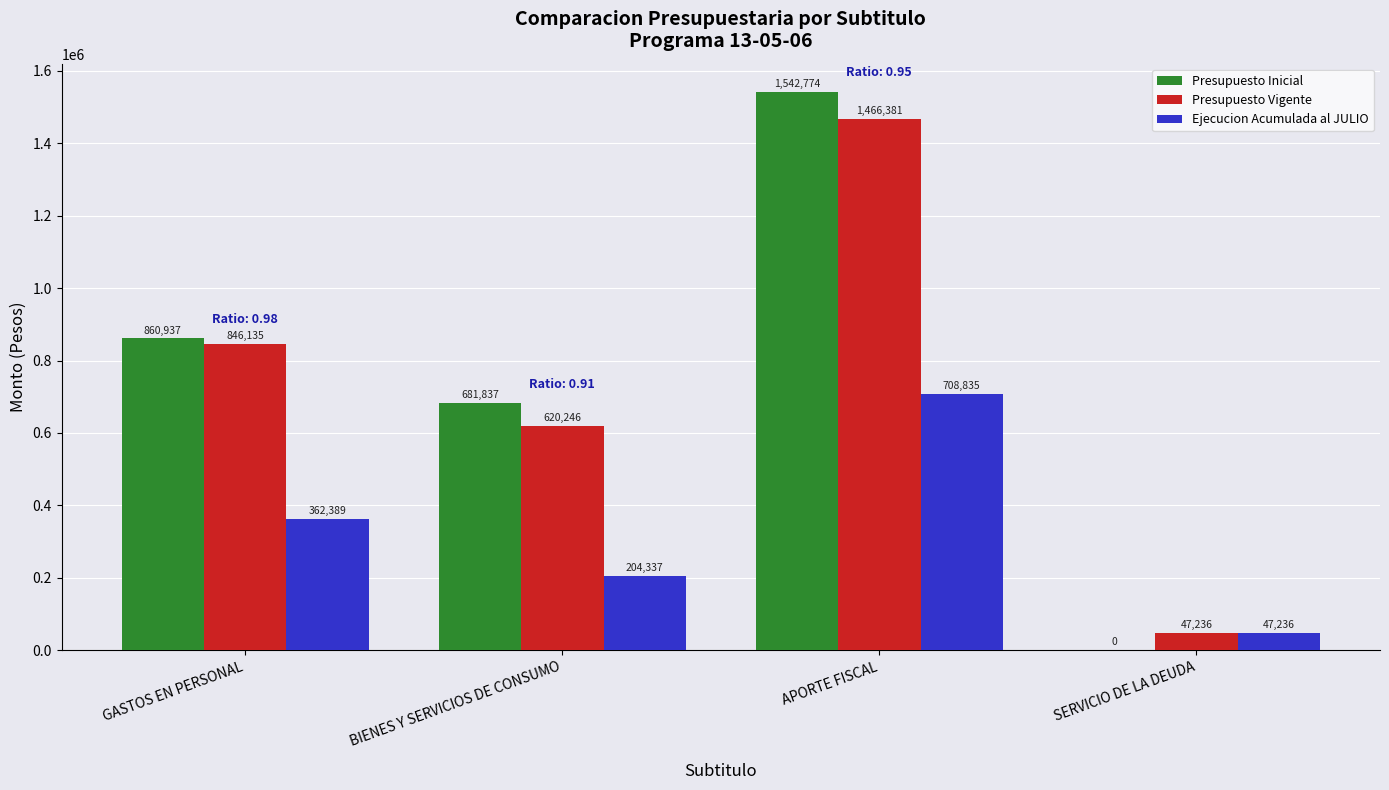

Reading left to right, transcribe all the data shown in this chart.

Presupuesto Inicial: 860937	681837	1542774	0
Presupuesto Vigente: 846135	620246	1466381	47236
Ejecucion Acumulada al JULIO: 362389	204337	708835	47236